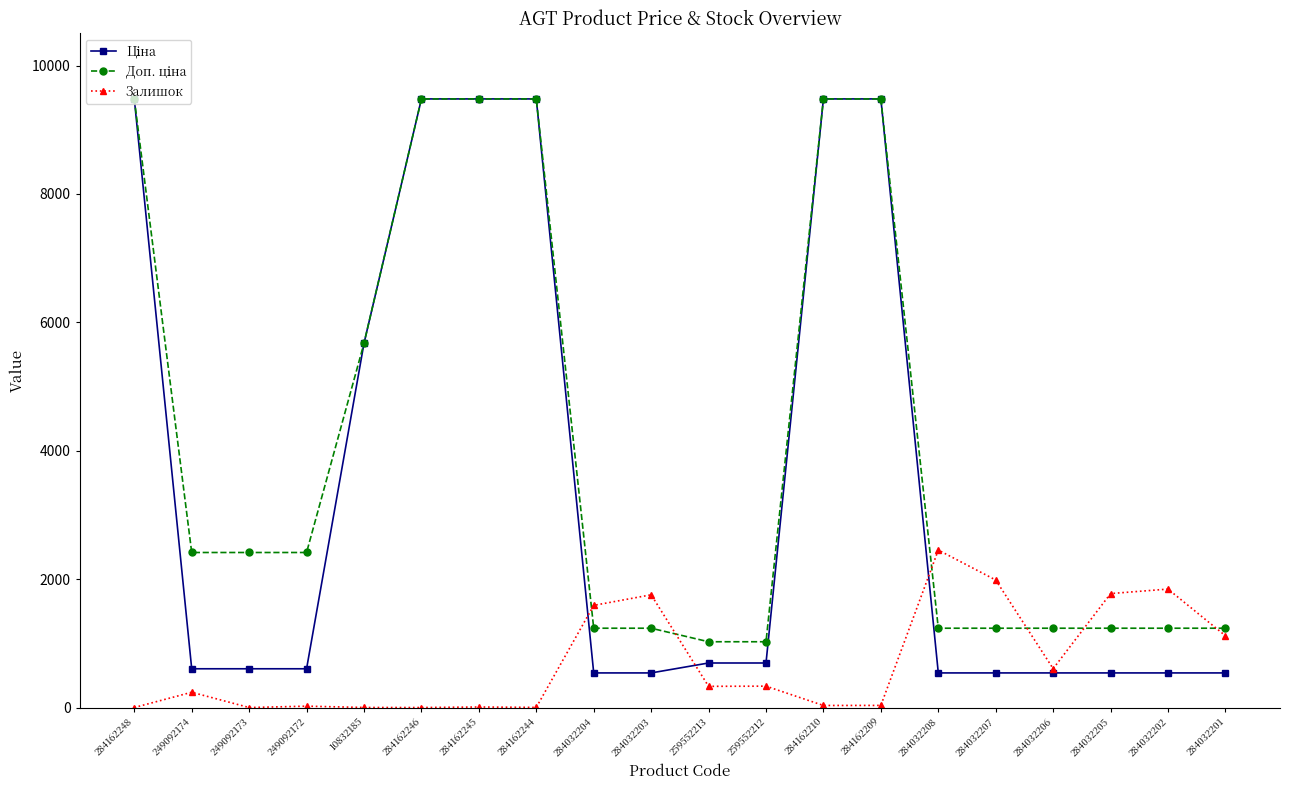

What is the spread (max minus min) of values at 284032205?

1236.0